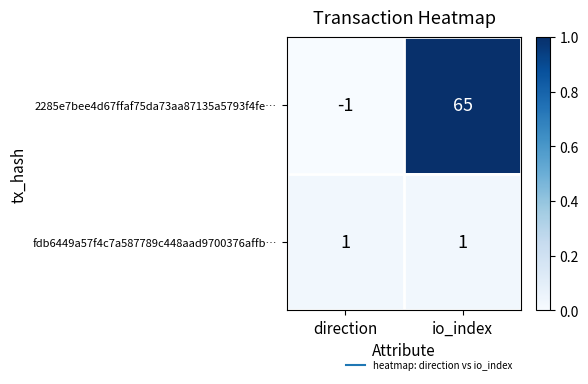

What is the difference between the maximum and minimum values in the 2285e7bee4d67ffaf75da73aa87135a5793f4fe… series?

66